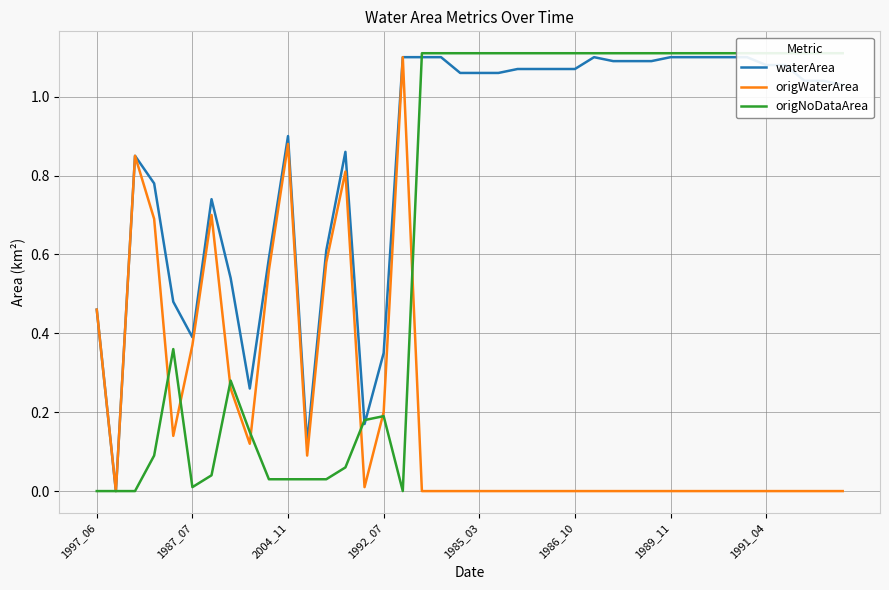

What is the maximum value for origWaterArea?

1.1